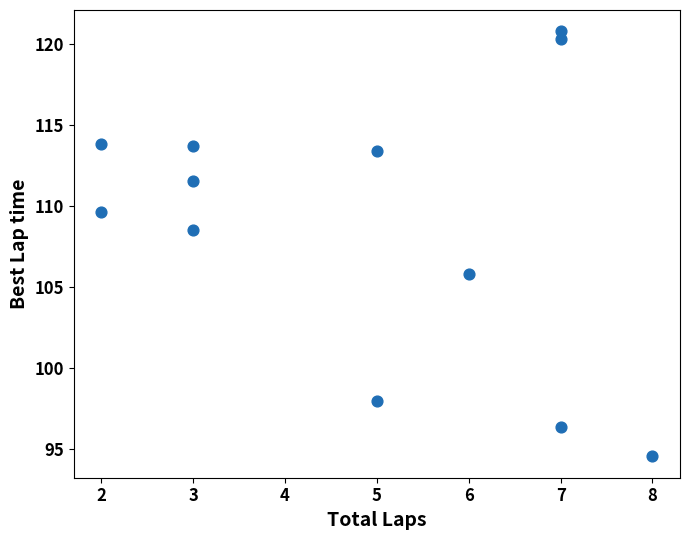

What is the average X value?

4.8